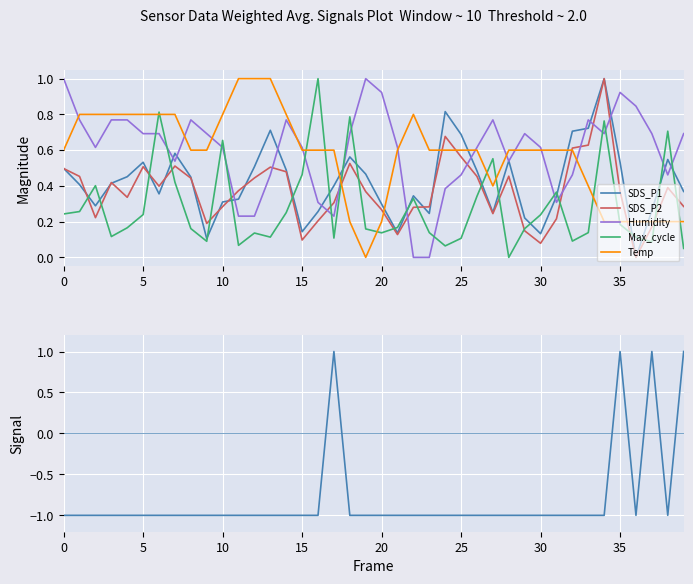

Which label corresponds to the largest value in the chart?

34